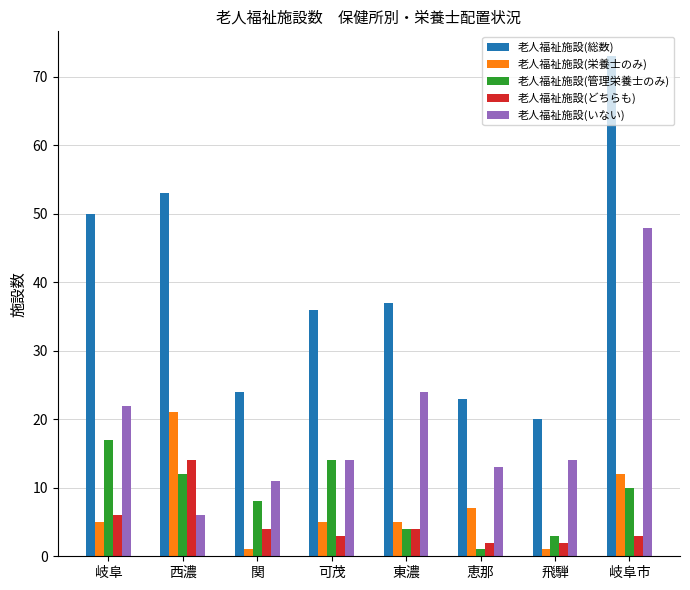

Which series has the widest spread of values?

老人福祉施設(総数)